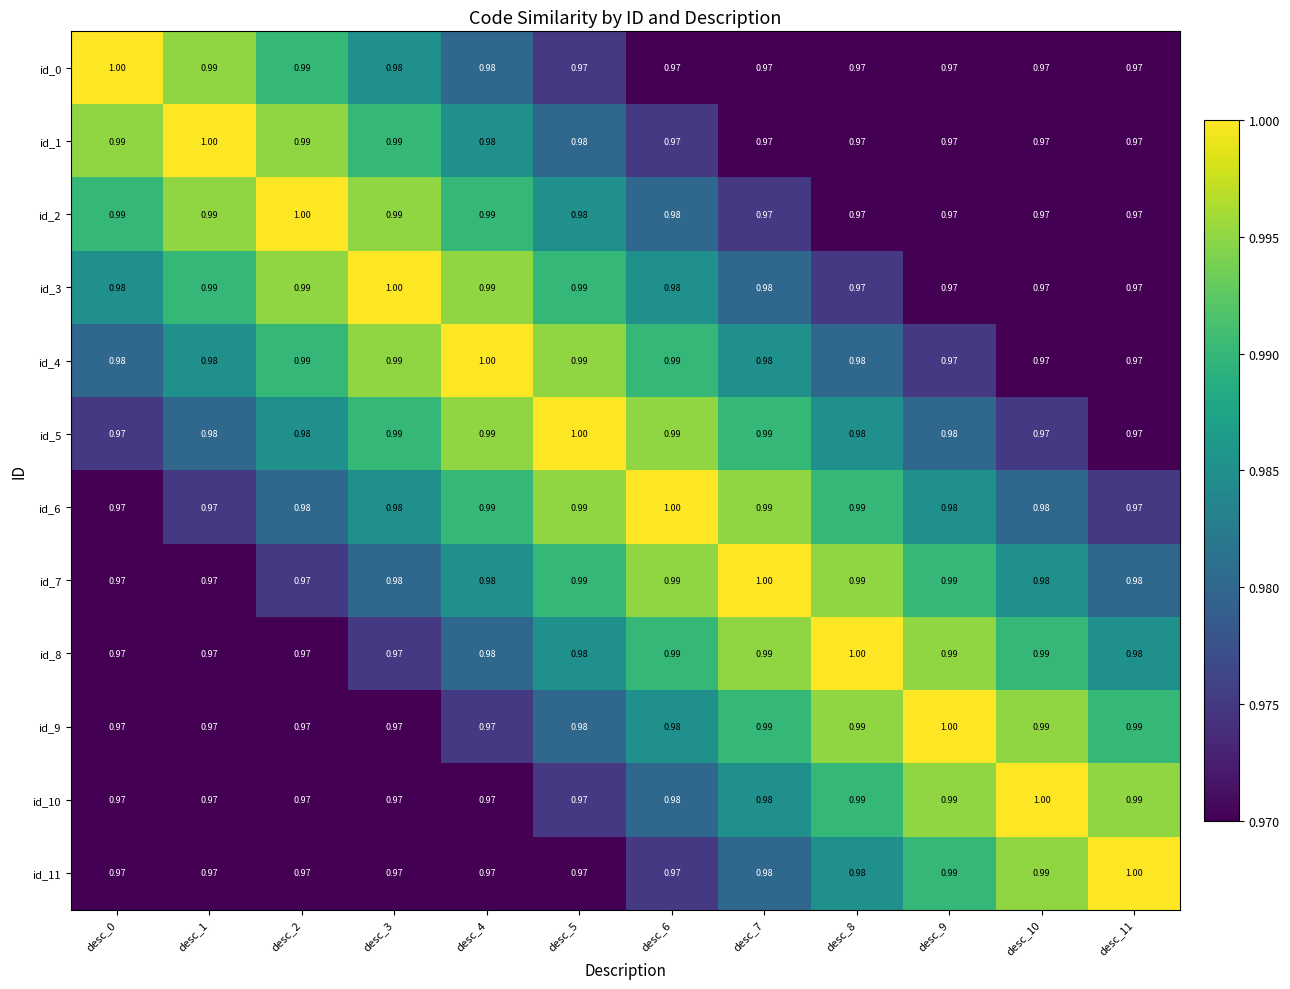

Is the value of id_4 at desc_7 greater than the value of id_7 at desc_6?

No